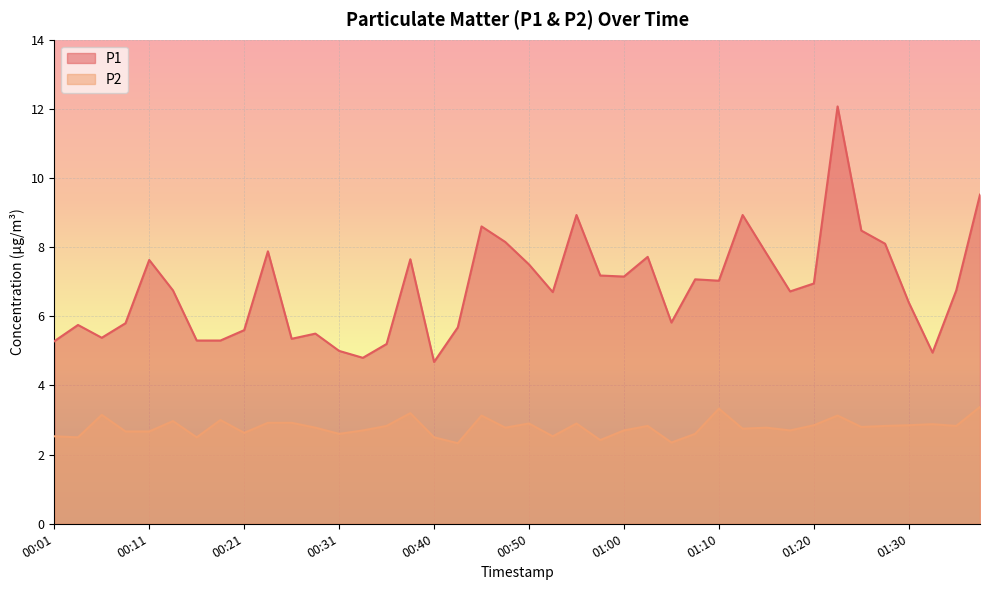

True or false: P1 and P2 cross at least once.

False